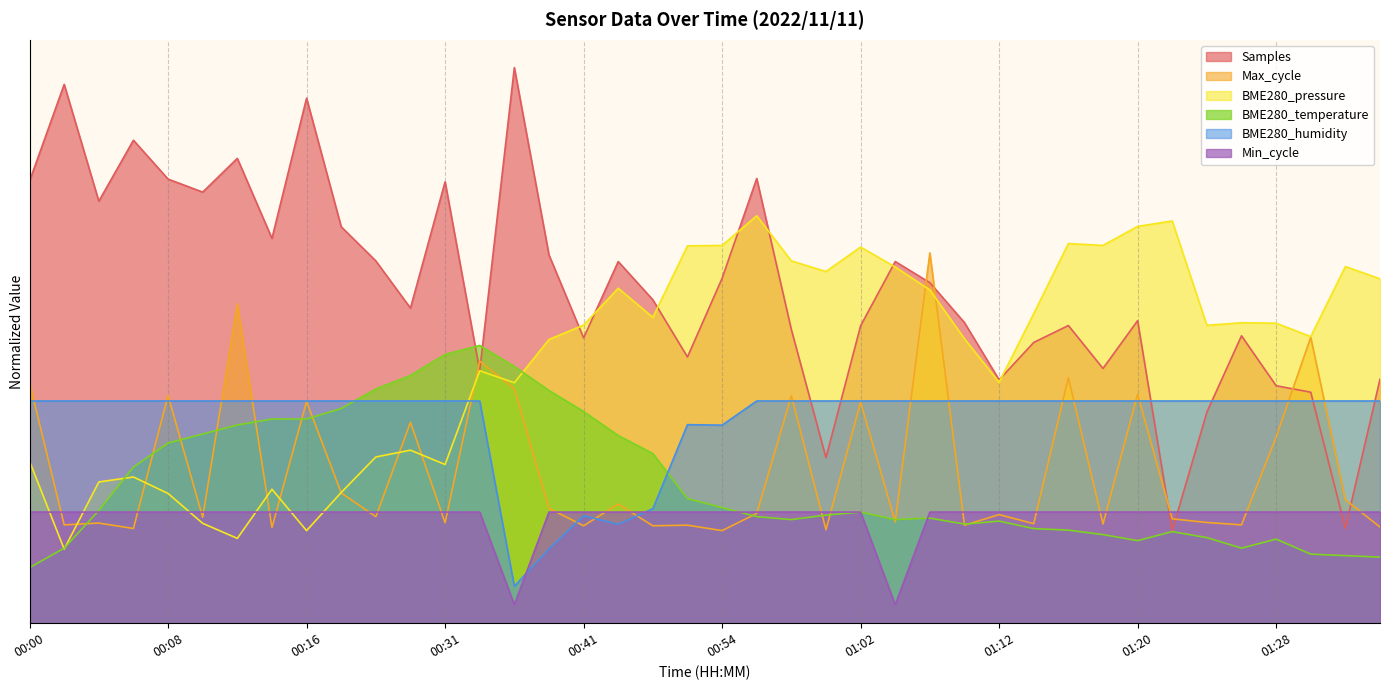

Which has a higher value, 00:12 or 01:18?

00:12